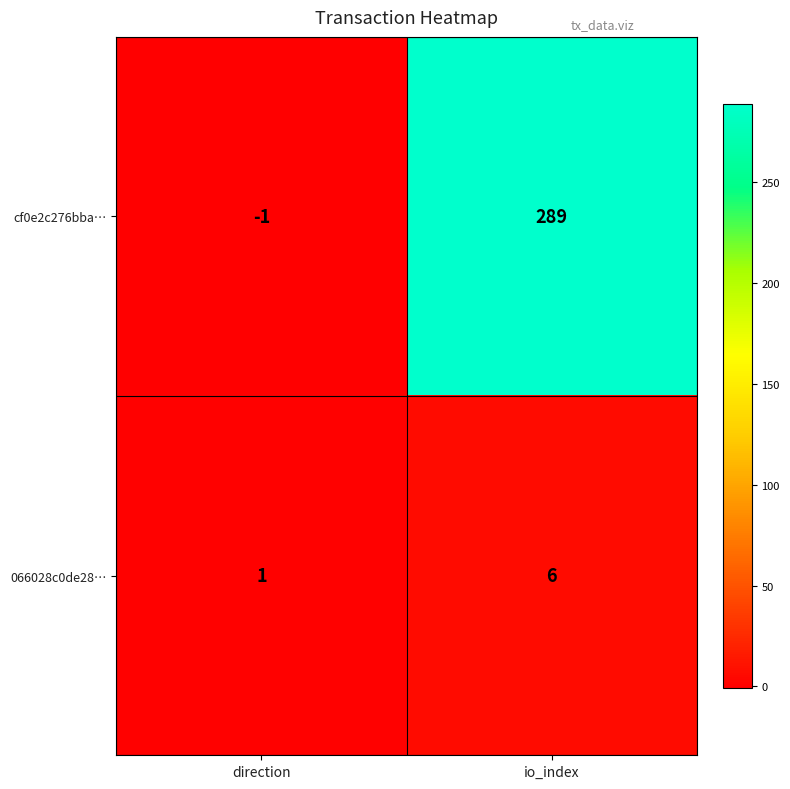

What is the spread (max minus min) of values at io_index?

283